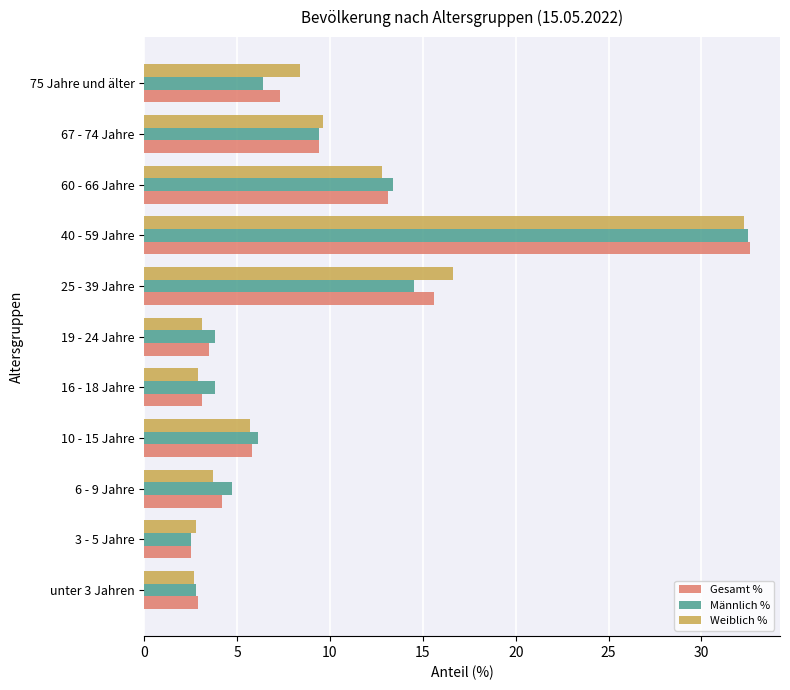

The value of Männlich % at 75 Jahre und älter is 6.4. True or false?

True